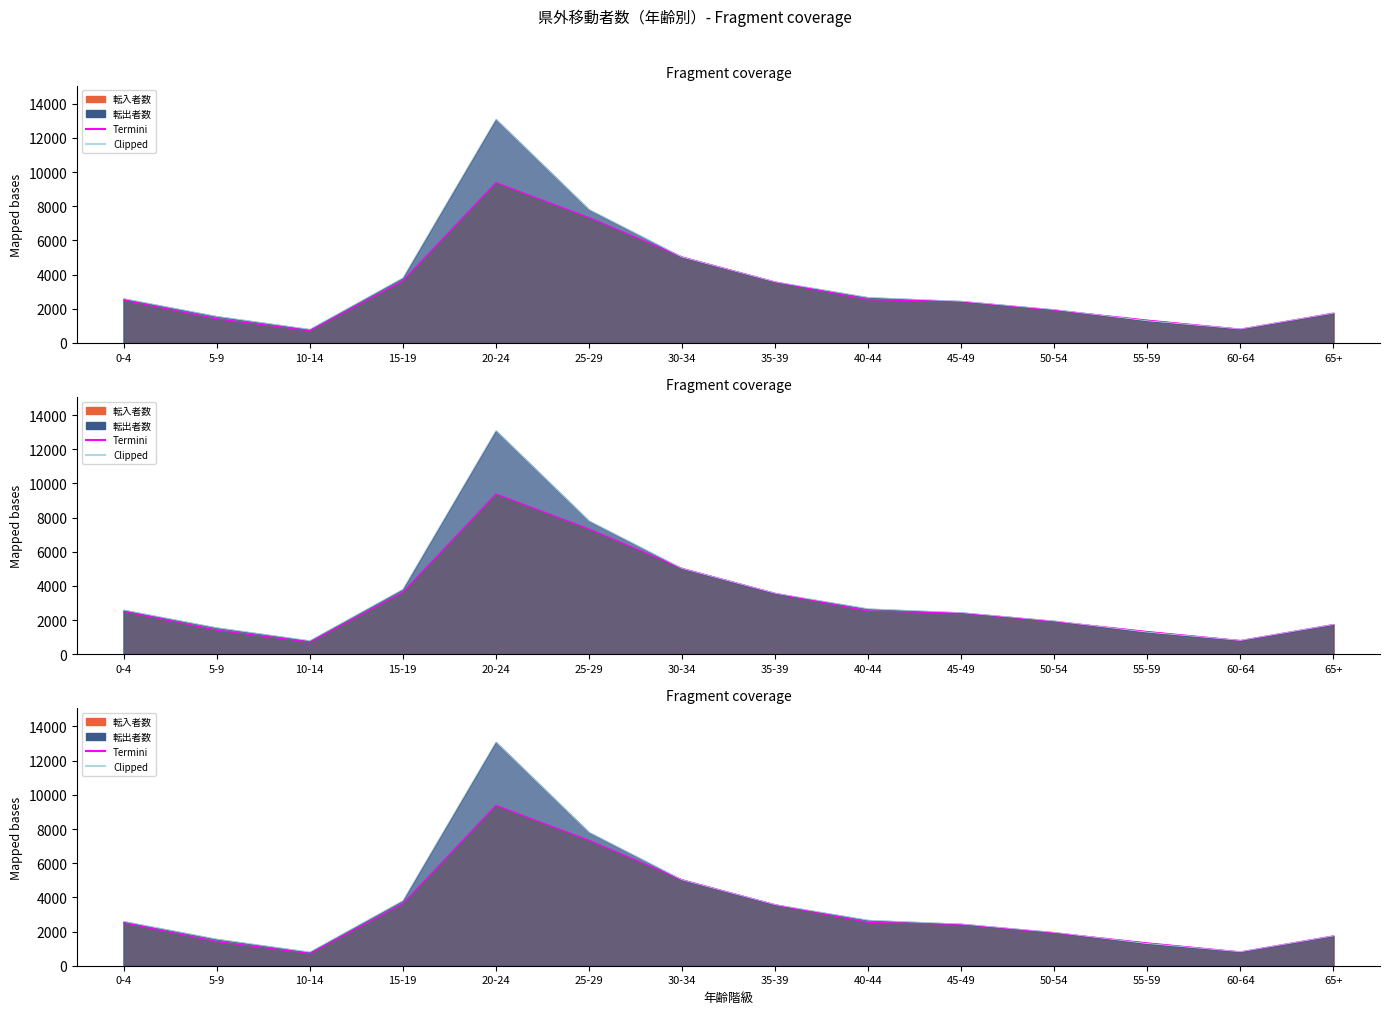

Reading right to left, transcribe all the data shown in this chart.

Termini: 65+=1749	60-64=812	55-59=1336	50-54=1927	45-49=2425	40-44=2531	35-39=3571	30-34=5035	25-29=7338	20-24=9385	15-19=3637	10-14=717	5-9=1414	0-4=2513
Clipped: 65+=1746	60-64=821	55-59=1297	50-54=1958	45-49=2446	40-44=2668	35-39=3580	30-34=5028	25-29=7808	20-24=13093	15-19=3809	10-14=803	5-9=1560	0-4=2596